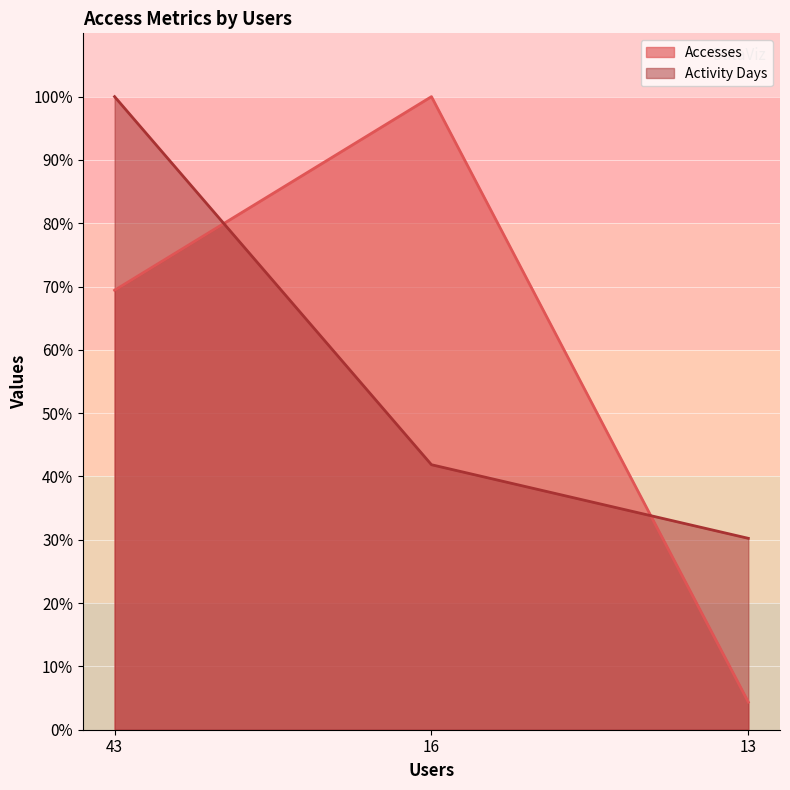

Is the value of Accesses at 16 greater than the value of Activity Days at 16?

Yes